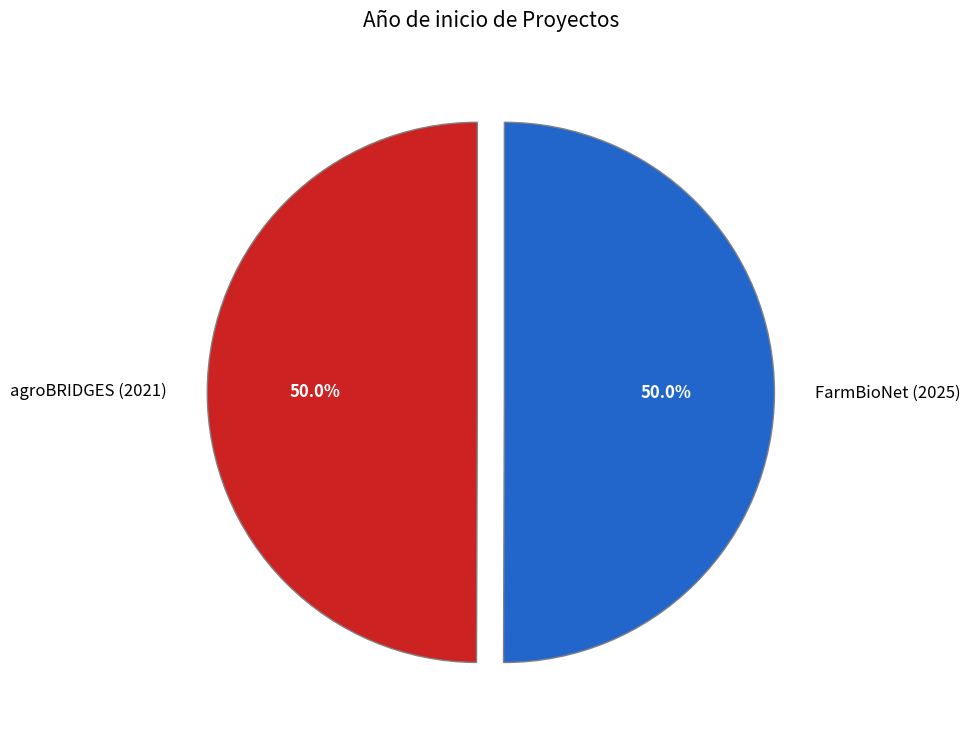

What is the ratio of the value at FarmBioNet (2025) to the value at agroBRIDGES (2021)?

1.0